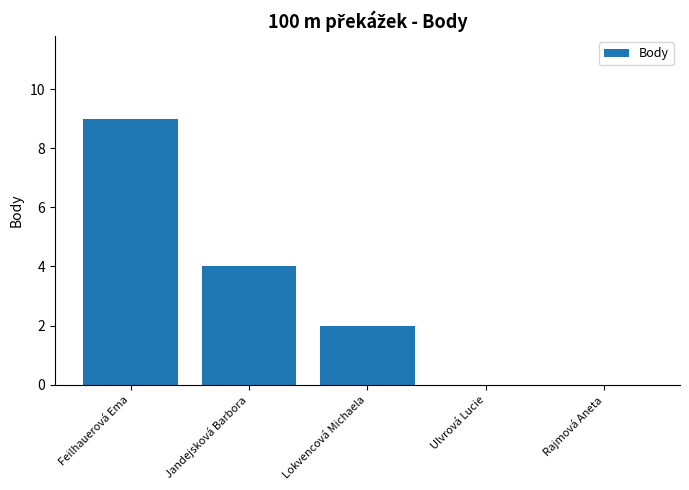

Are the bars horizontal?

No